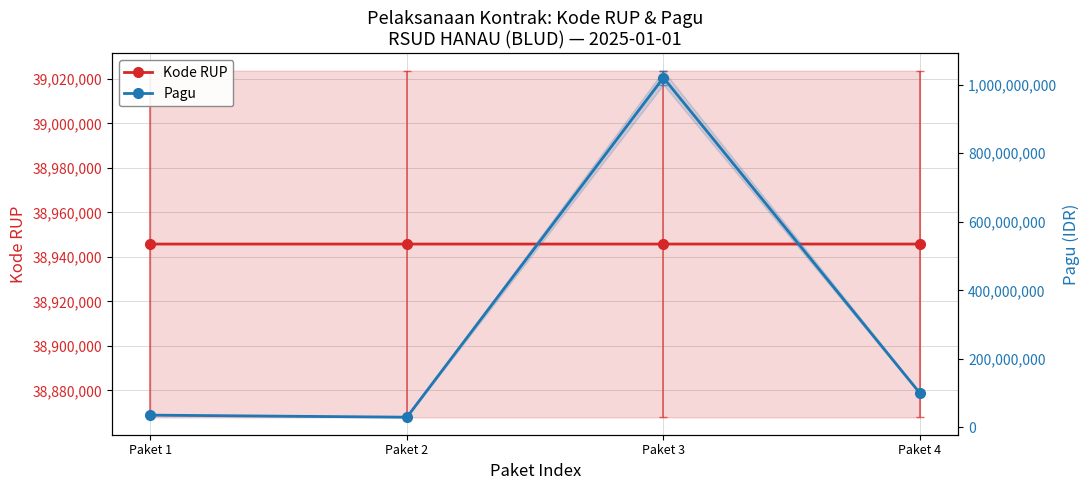

What is the difference between the highest and lowest values at Paket 2?

8945791